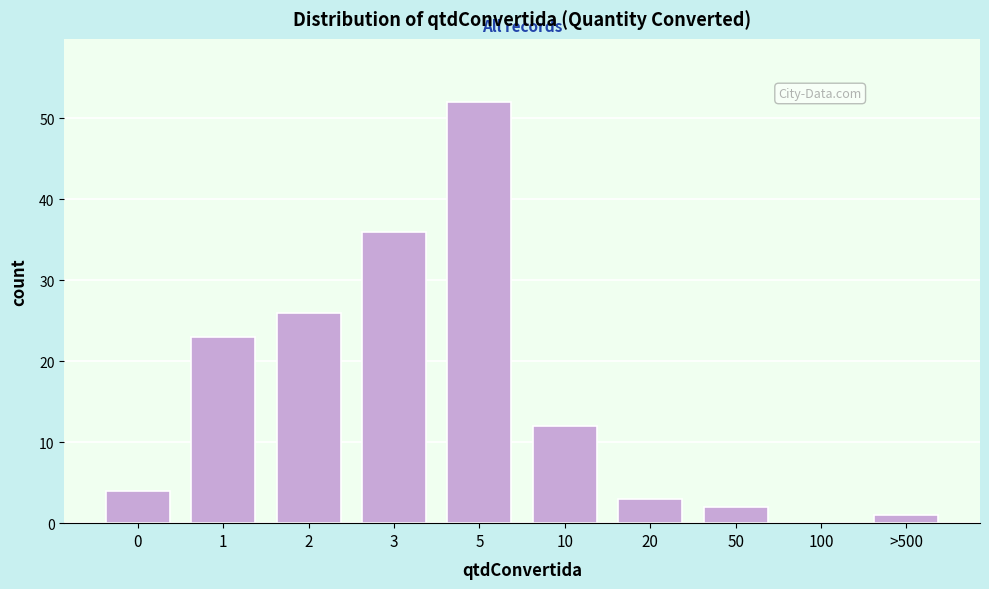

Reading left to right, extract all data points from this chart.

0=4	1=23	2=26	3=36	5=52	10=12	20=3	50=2	100=0	>500=1